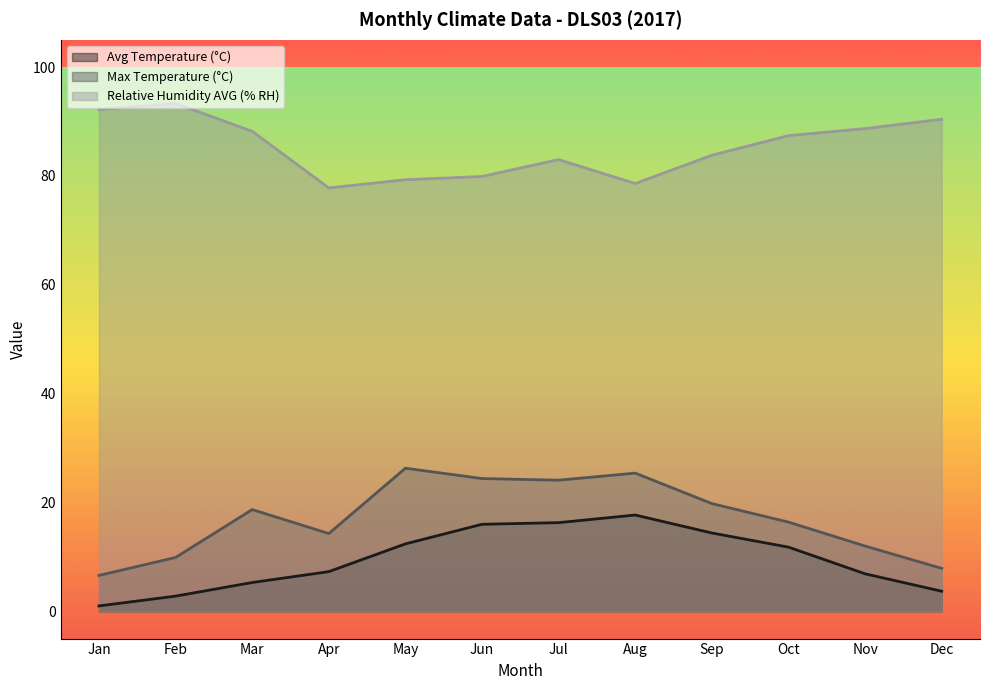

Where is the first local minimum for Max Temperature (°C)?

Apr